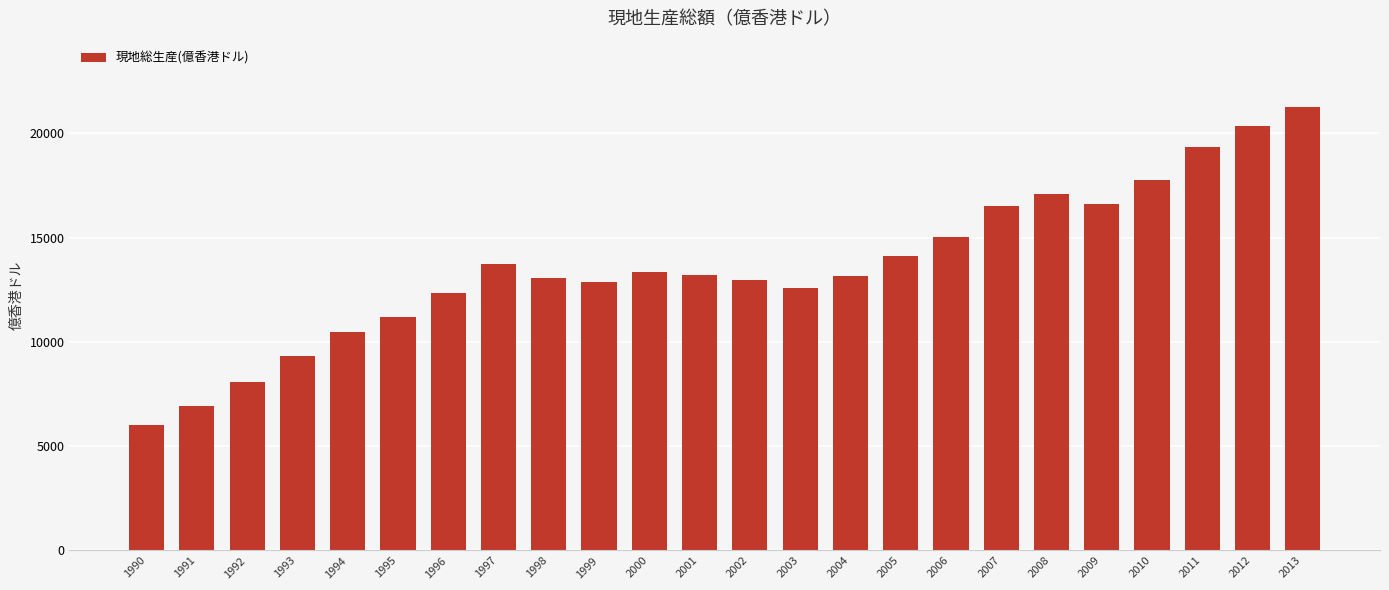

What is the change in value from 1990 to 1992?

+2078